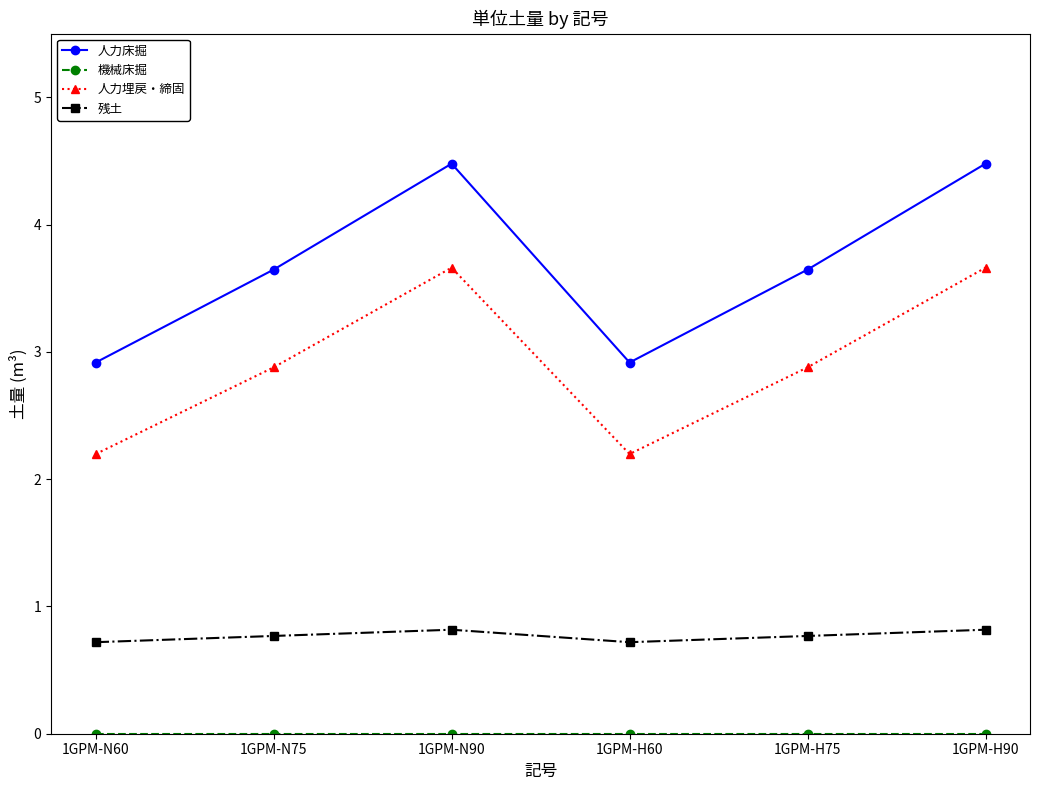

At which category does 人力埋戻・締固 reach its first local valley?

1GPM-H60